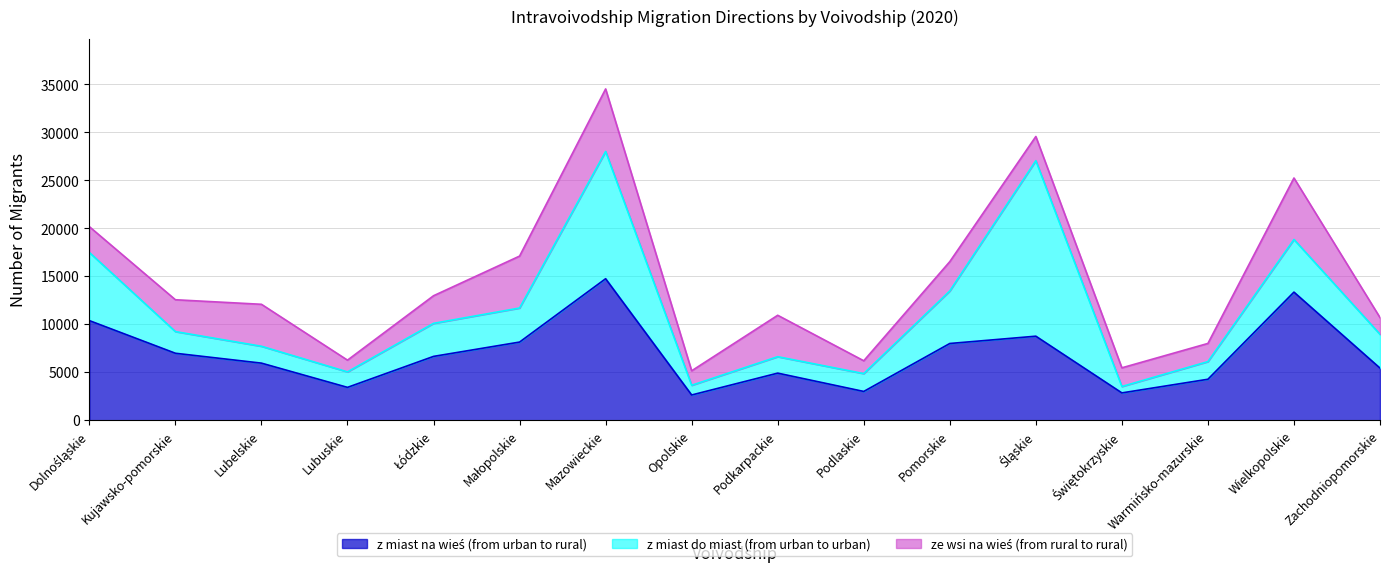

Rank the categories by z miast na wieś (from urban to rural) value from lowest to highest.

Opolskie, Świętokrzyskie, Podlaskie, Lubuskie, Warmińsko-mazurskie, Podkarpackie, Zachodniopomorskie, Lubelskie, Łódzkie, Kujawsko-pomorskie, Pomorskie, Małopolskie, Śląskie, Dolnośląskie, Wielkopolskie, Mazowieckie